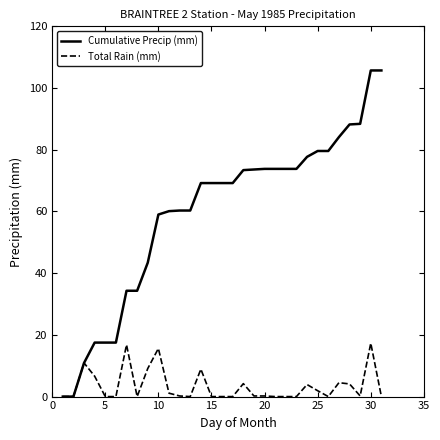

What is the maximum value shown in the chart?

105.7